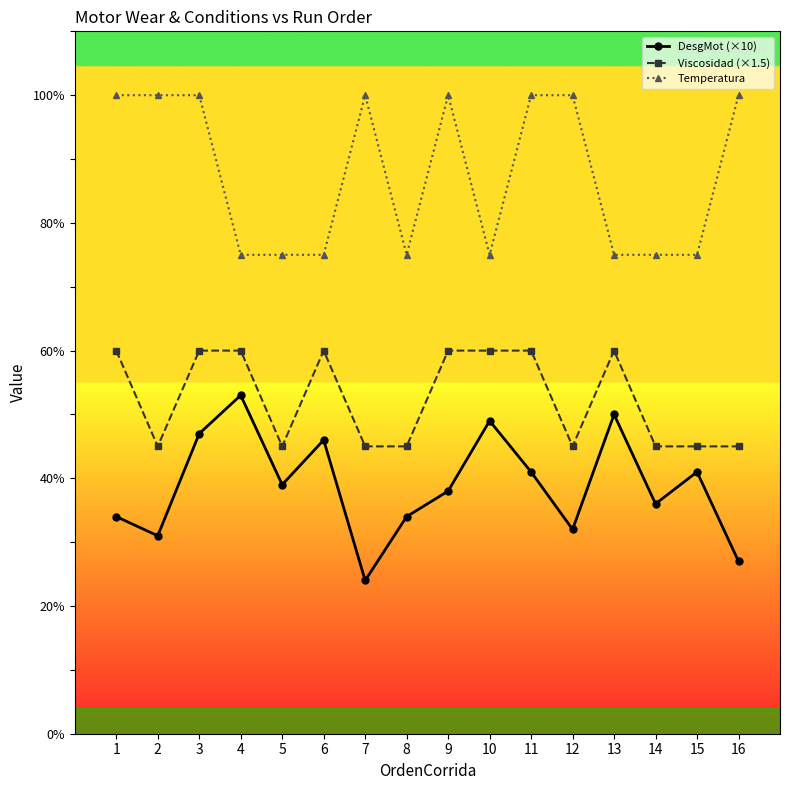

The value of DesgMot (×10) at 6 is 70. True or false?

False